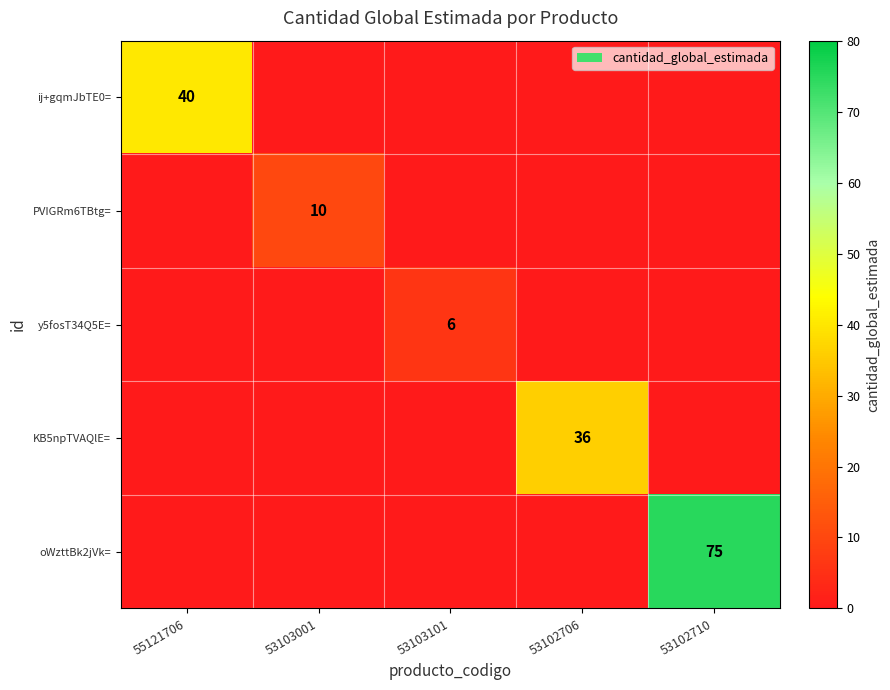

The oWzttBk2jVk= series shows 75 at 53102710. True or false?

True